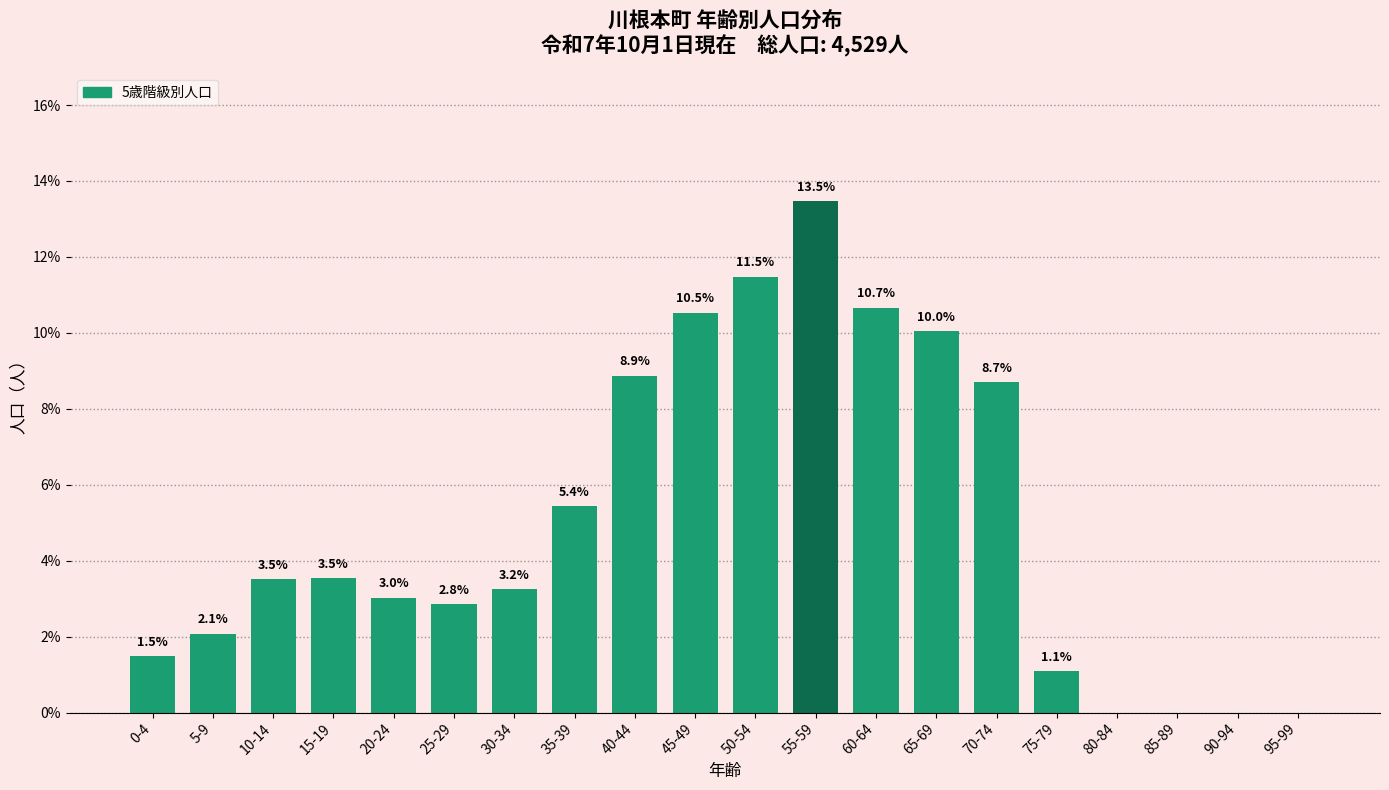

Reading left to right, extract all data points from this chart.

0-4=1.5	5-9=2.1	10-14=3.5	15-19=3.5	20-24=3.0	25-29=2.8	30-34=3.2	35-39=5.4	40-44=8.9	45-49=10.5	50-54=11.5	55-59=13.5	60-64=10.7	65-69=10.0	70-74=8.7	75-79=1.1	80-84=0.0	85-89=0.0	90-94=0.0	95-99=0.0